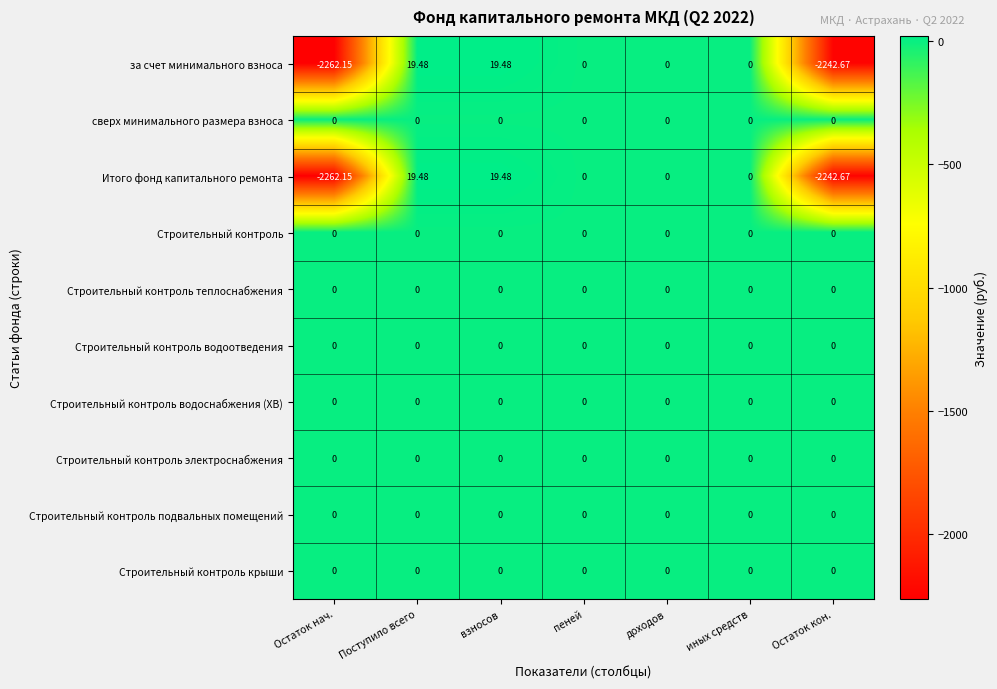

How many series are shown in this chart?

10